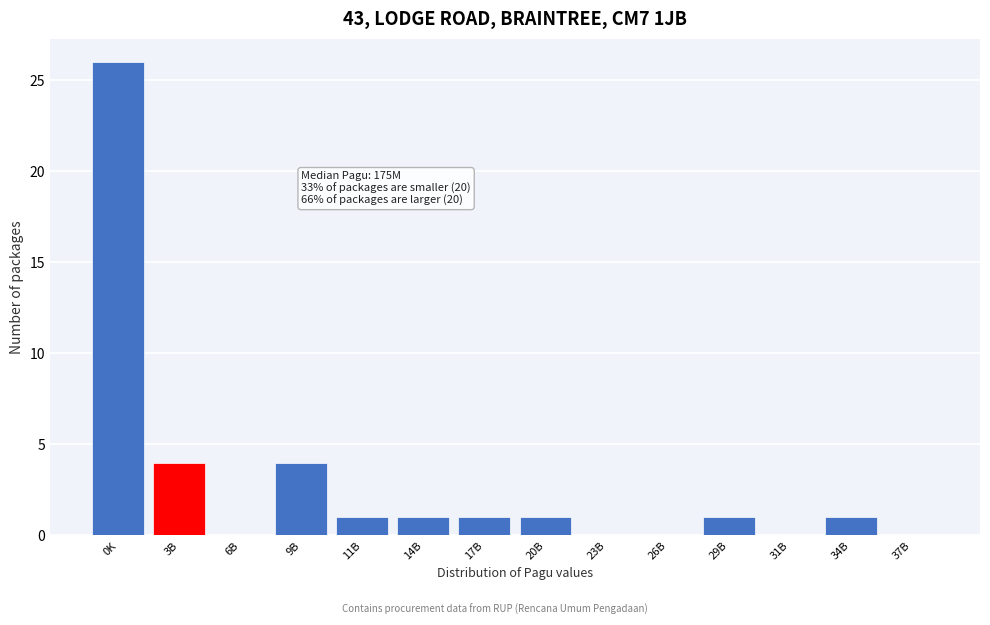

Reading left to right, extract all data points from this chart.

0K=26	3B=4	6B=0	9B=4	11B=1	14B=1	17B=1	20B=1	23B=0	26B=0	29B=1	31B=0	34B=1	37B=0